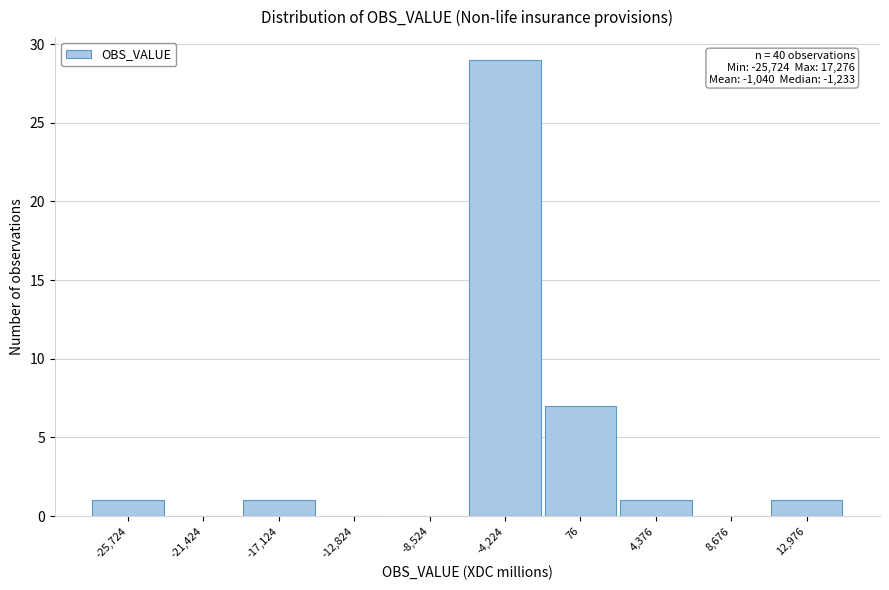

Reading left to right, extract all data points from this chart.

-25,724=1	-21,424=0	-17,124=1	-12,824=0	-8,524=0	-4,224=29	76=7	4,376=1	8,676=0	12,976=1